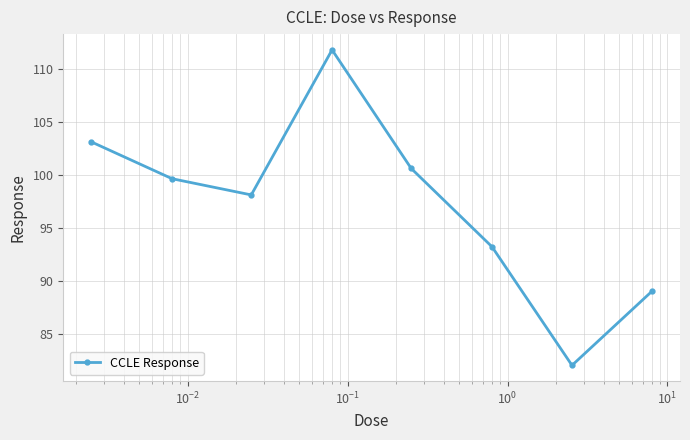

What is the value of the 4th point from the left?

111.8